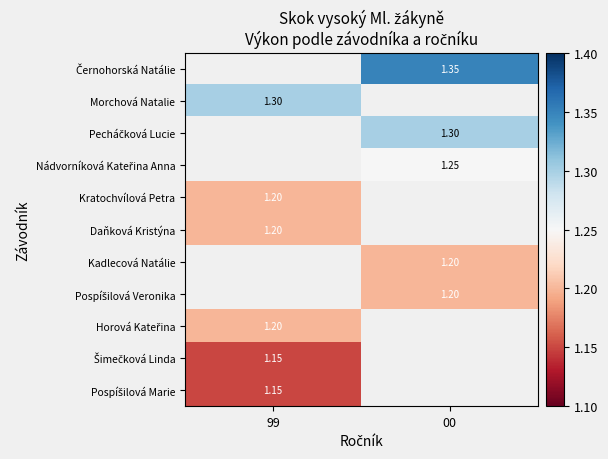

Rank the series by their maximum value, from lowest to highest.

Šimečková Linda, Pospíšilová Marie, Černohorská Natálie, Morchová Natalie, Pecháčková Lucie, Nádvorníková Kateřina Anna, Kratochvílová Petra, Daňková Kristýna, Kadlecová Natálie, Pospíšilová Veronika, Horová Kateřina